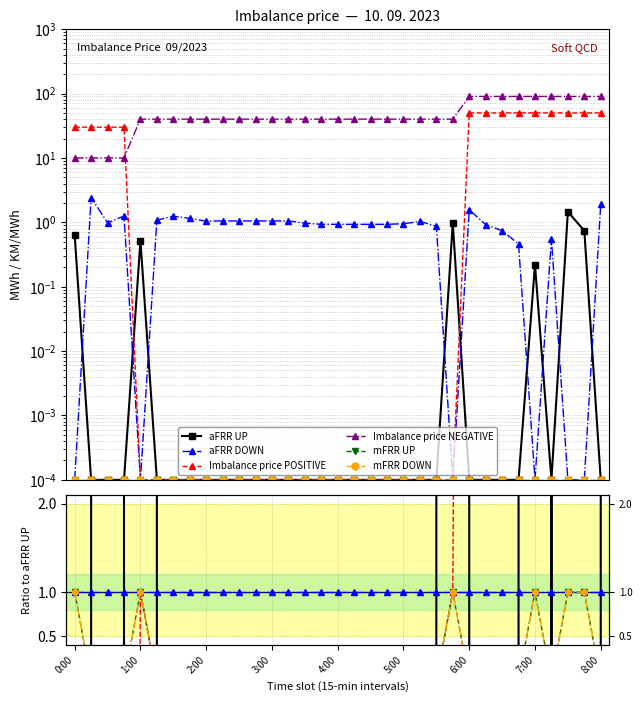

How many data points does each series have?

33